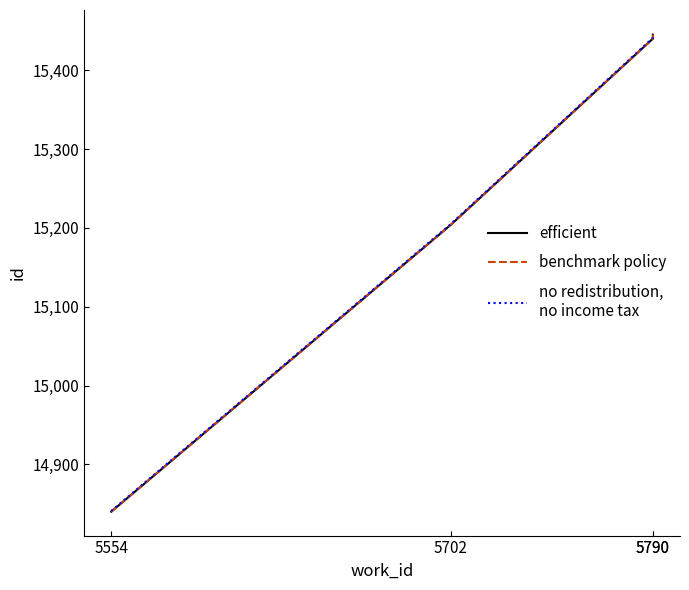

Reading right to left, list all the values displayed in this chart.

efficient: 15445	15440	15204	14840
benchmark policy: 15445	15440	15204	14840
no redistribution,
no income tax: 15446	15441	15205	14841